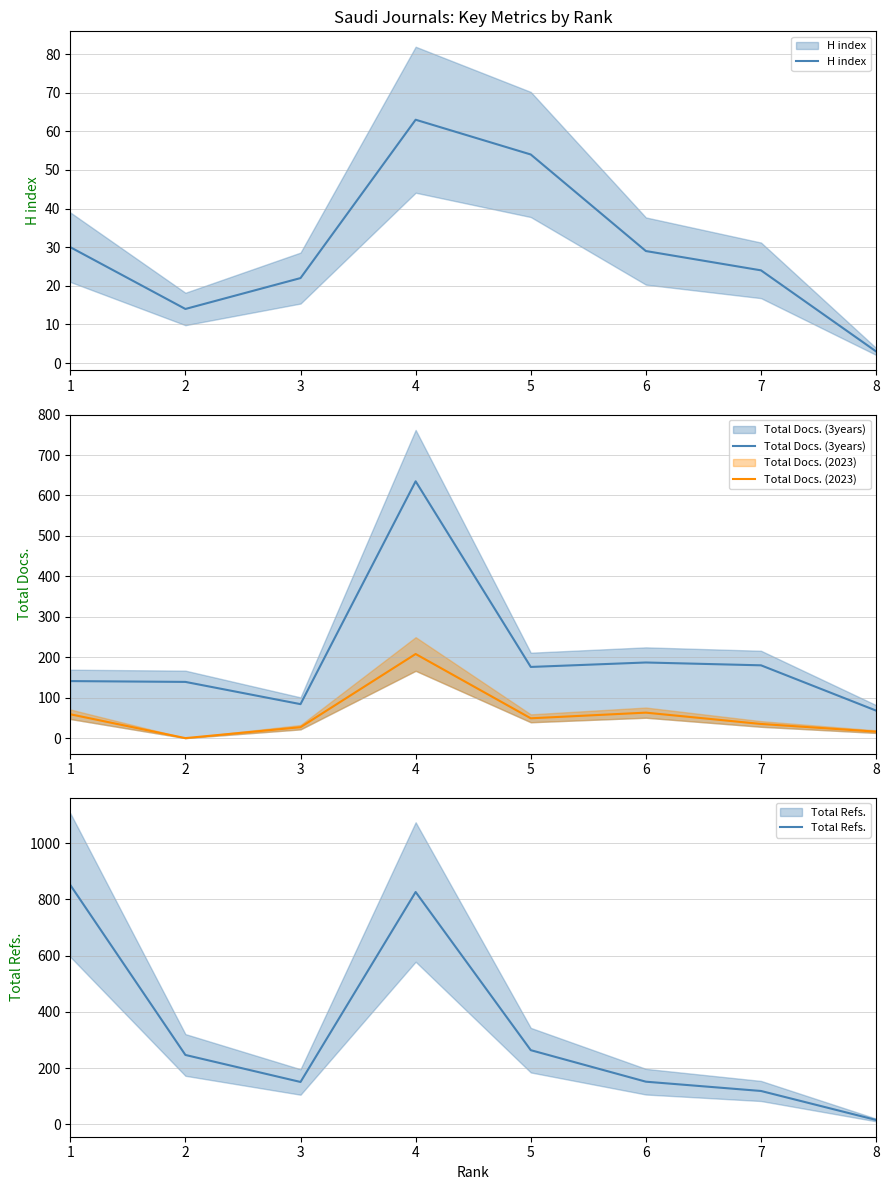

How many categories are shown in the chart?

8